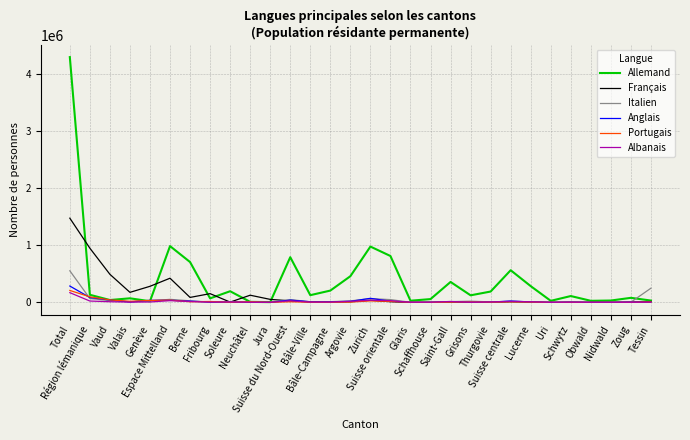

What is the difference between the highest and lowest values at Tessin?

246320